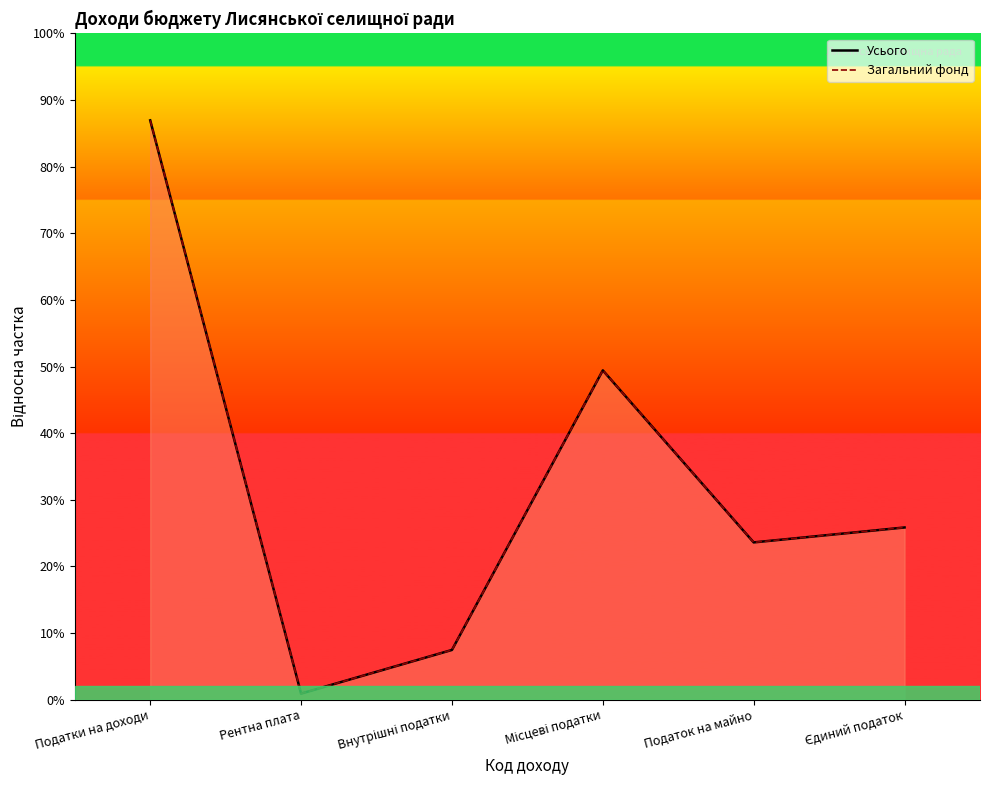

What are all the series names shown in the legend?

Загальний фонд, Усього